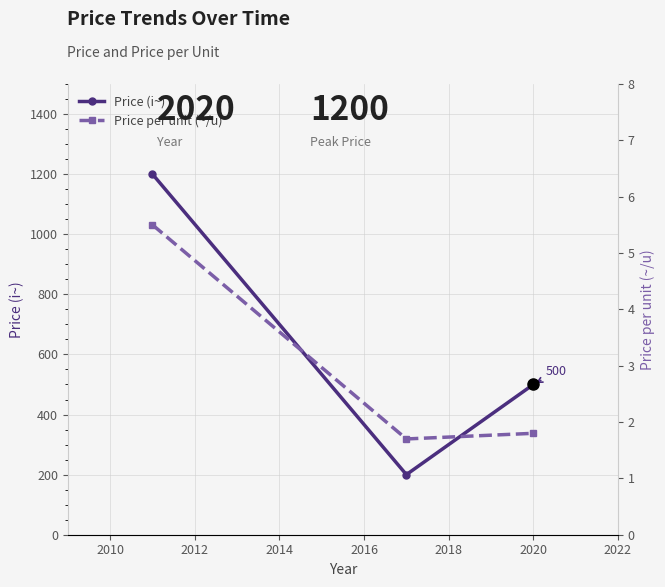

What is the value of the Price (i~) point at the 3rd from the left?

500